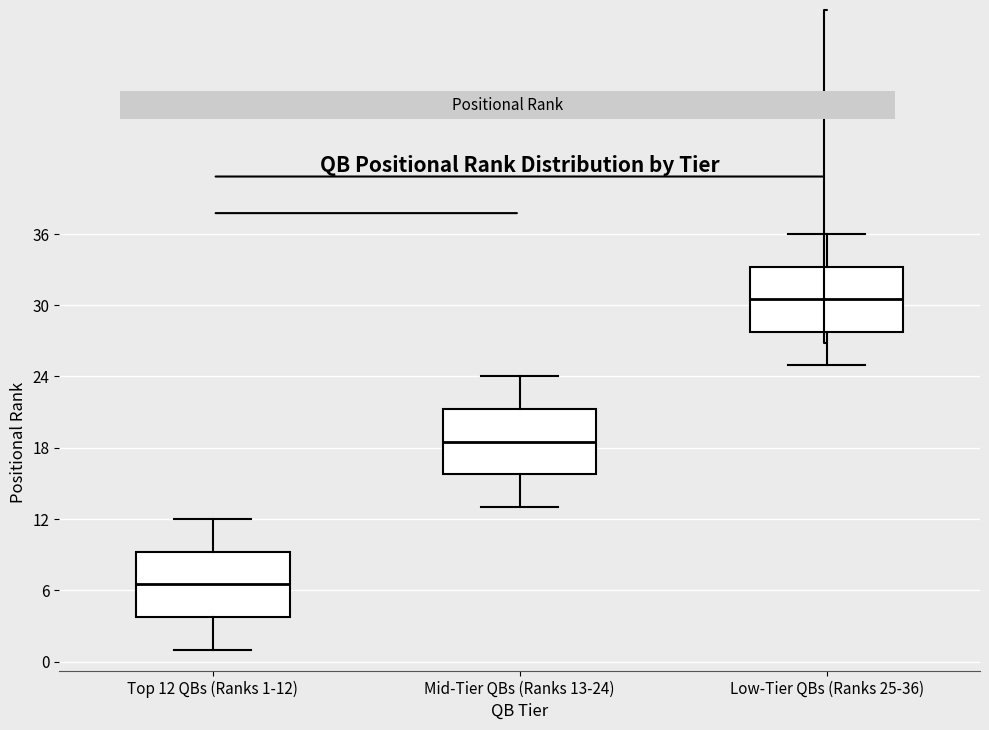

Reading left to right, transcribe this box plot: for each box, give where its median line is, the range the box spans, and where its two whiskers end, as read against the y-axis. The values are not printed on the chart, so give them approximately, as read against the axis.

Top 12 QBs (Ranks 1-12): median 7, box 4 to 9, whiskers 1 to 12
Mid-Tier QBs (Ranks 13-24): median 19, box 16 to 21, whiskers 13 to 24
Low-Tier QBs (Ranks 25-36): median 31, box 28 to 33, whiskers 25 to 36